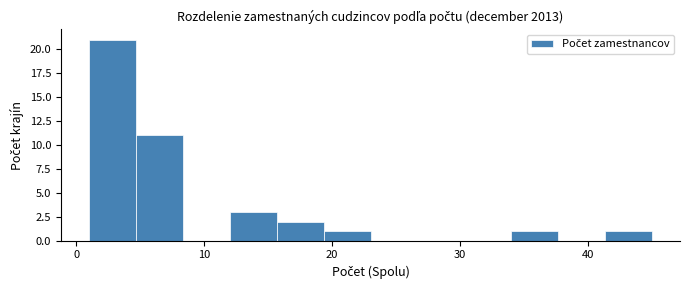

Read against the x-axis, roughly where is the centre of the tallest bar?

3